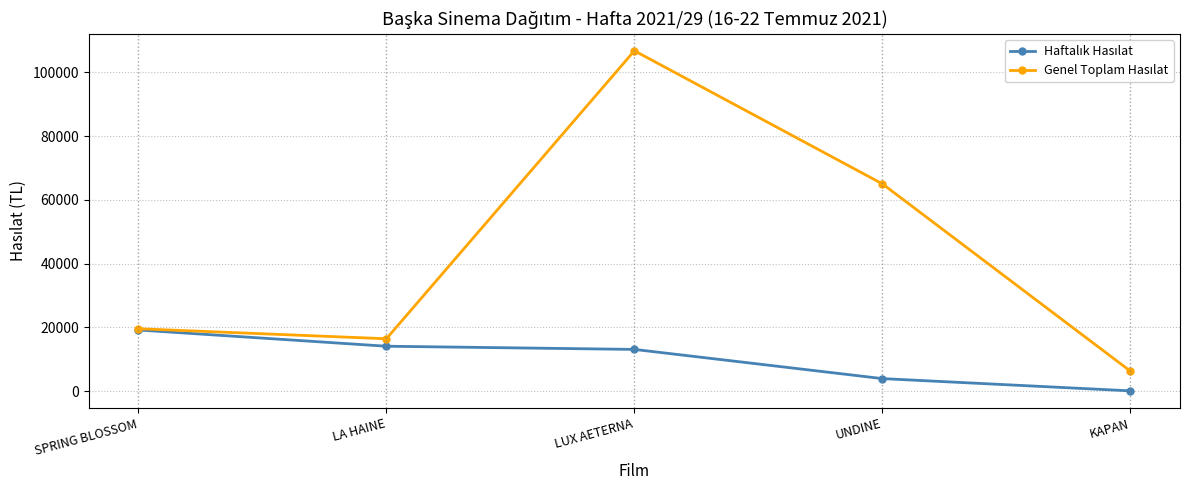

What is the label of the 3rd point from the left?

LUX AETERNA